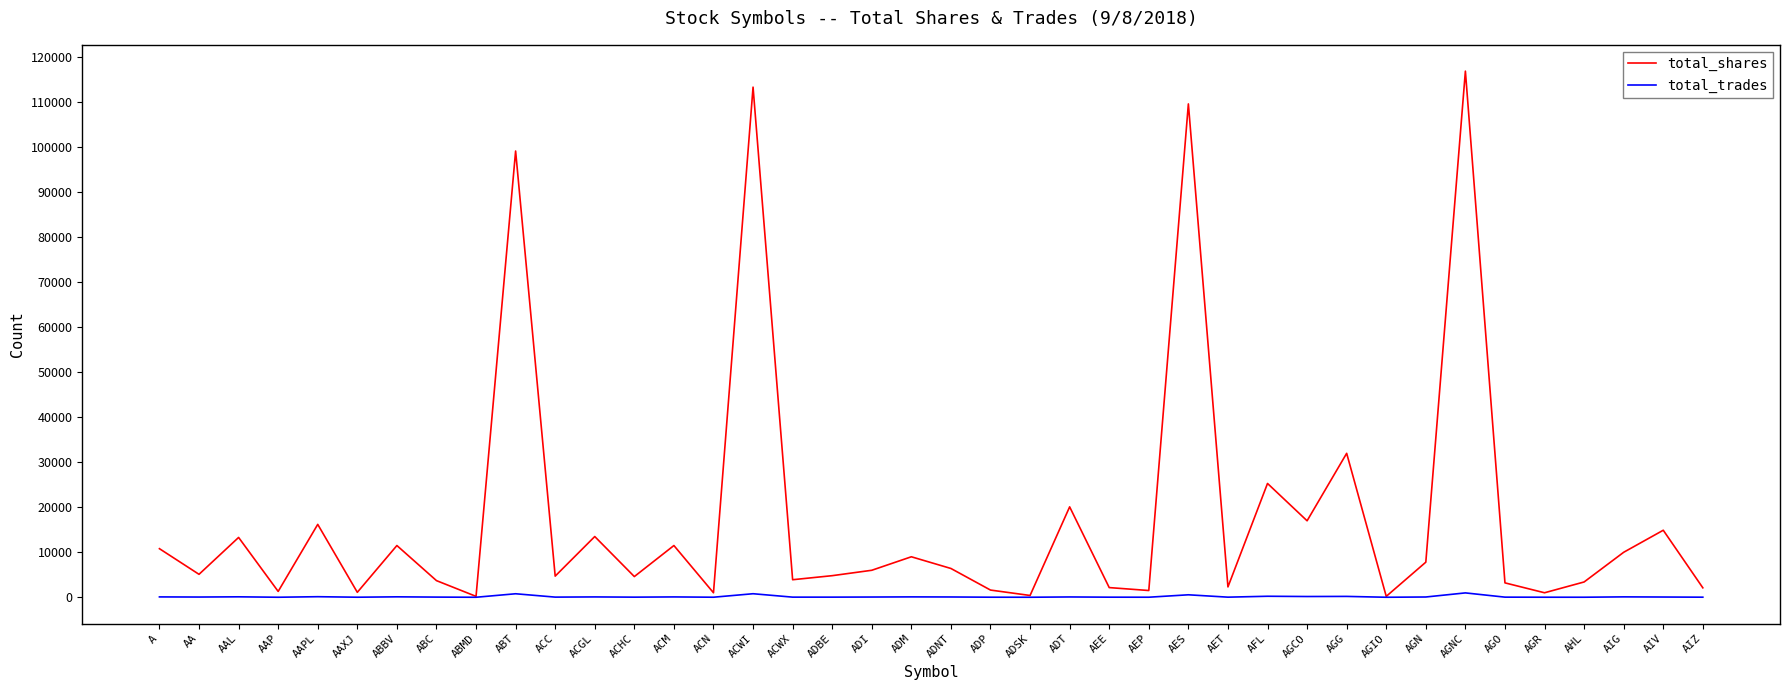

Which series has the widest spread of values?

total_shares